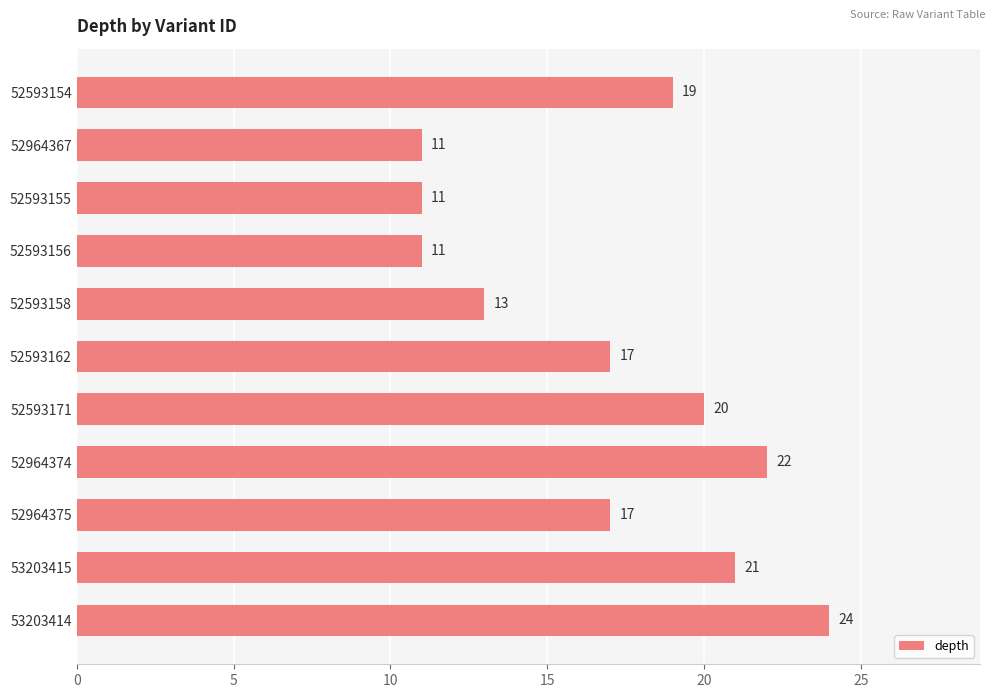

How many series are shown in this chart?

1